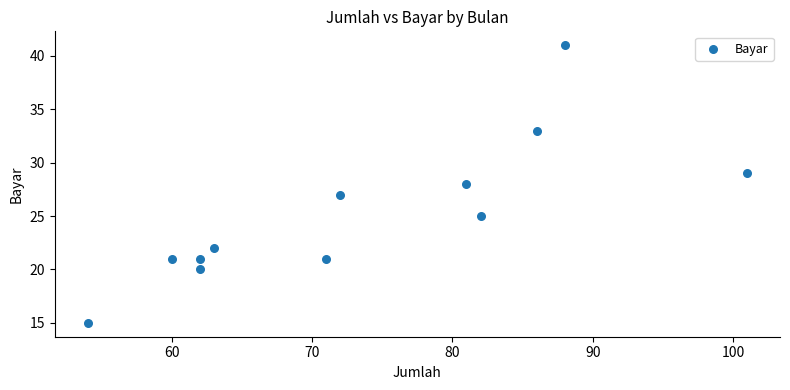

What is the average X value?

74